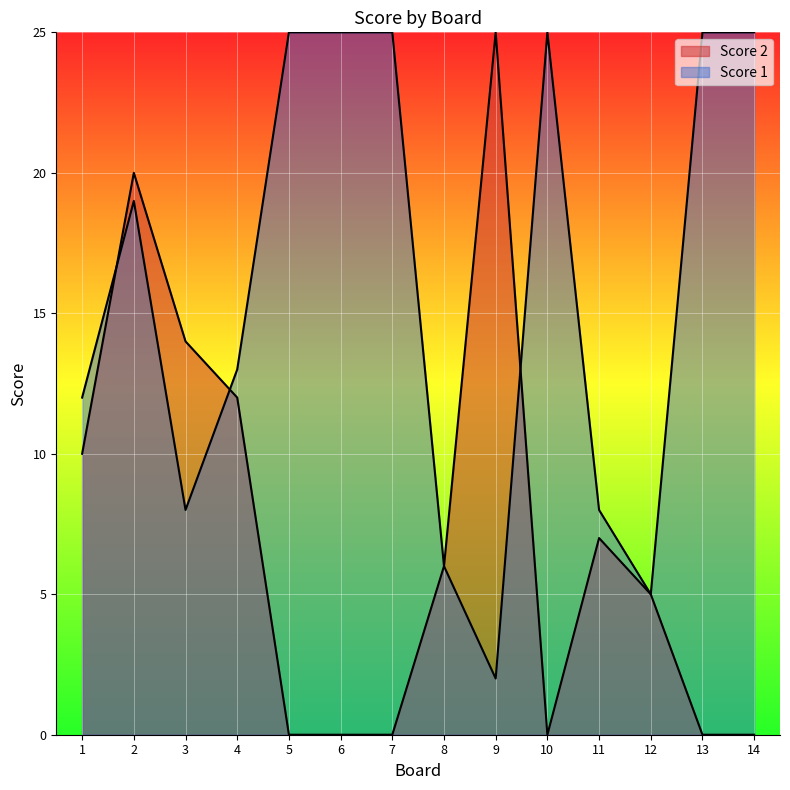

Which label corresponds to the smallest value in the chart?

5